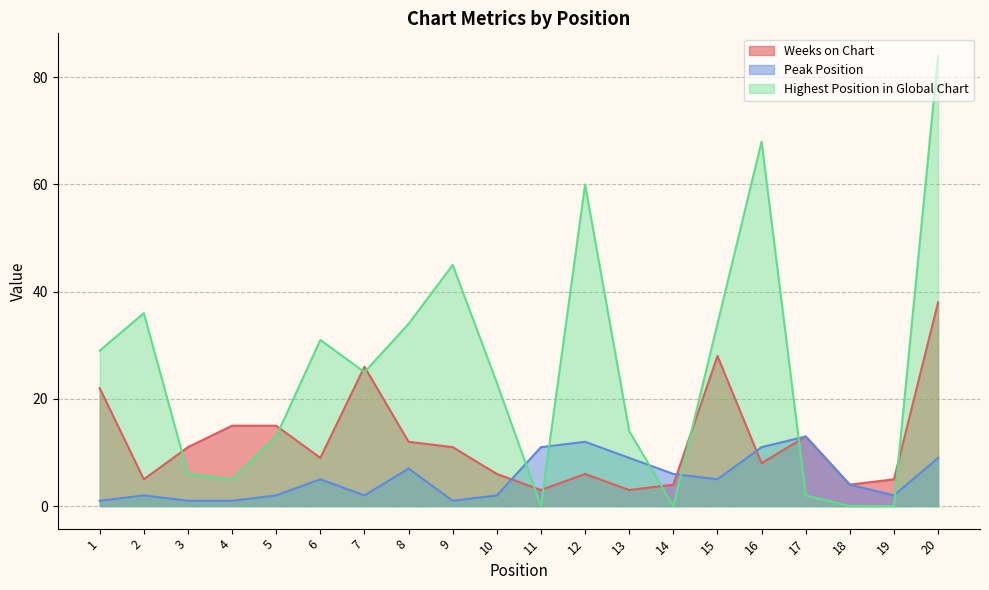

Which series ends up on top after the final intersection of Peak Position and Highest Position in Global Chart?

Highest Position in Global Chart